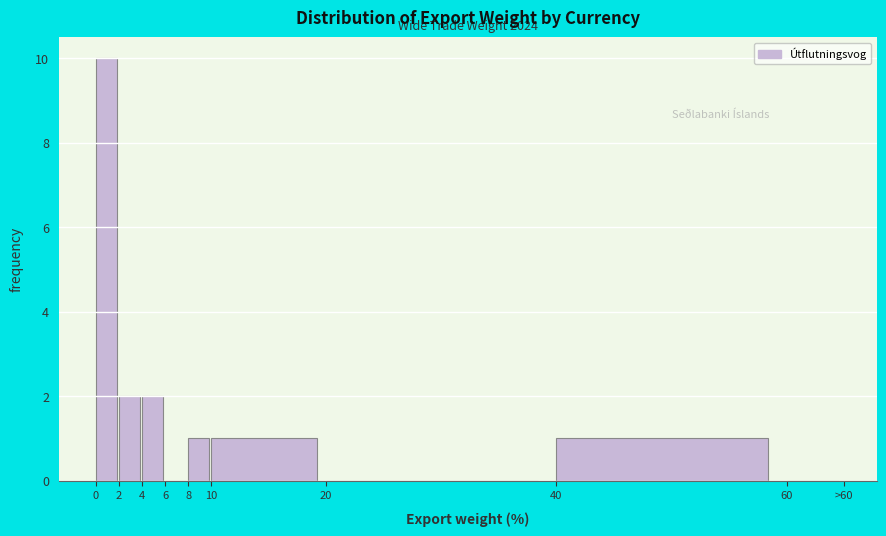

Reading right to left, extract all data points from this chart.

60=0	40=1	20=0	10=1	8=1	6=0	4=2	2=2	0=10